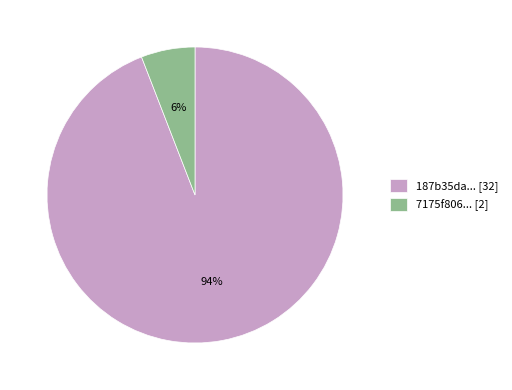

Which slice is the largest?

187b35da... [32]